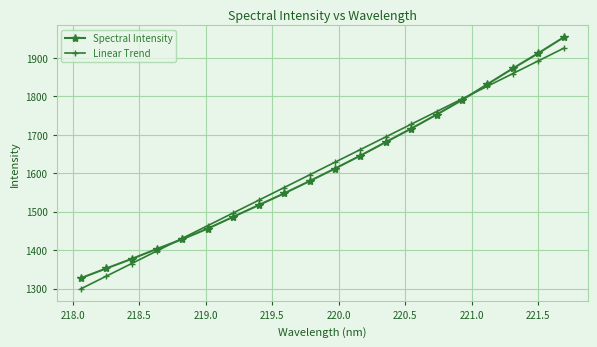

Which series has the largest range (max minus min)?

Spectral Intensity